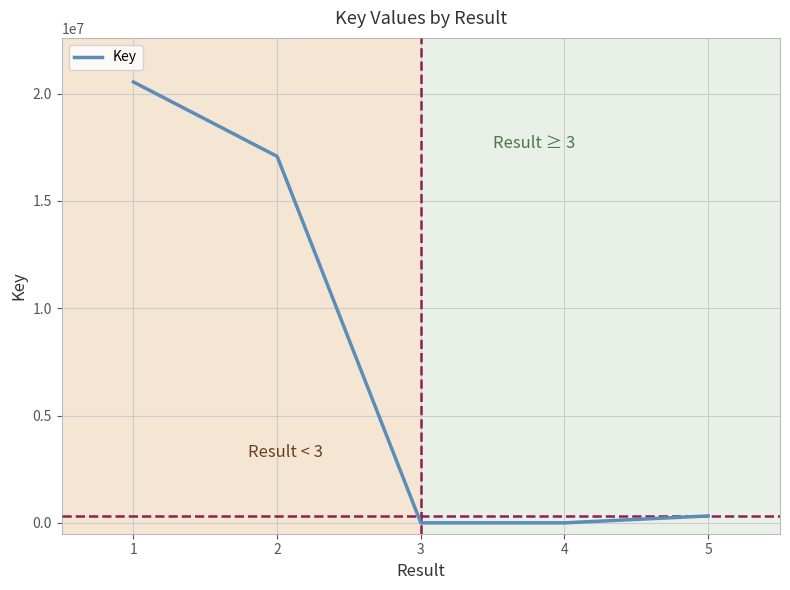

What is the difference between the maximum and minimum values?

20533056